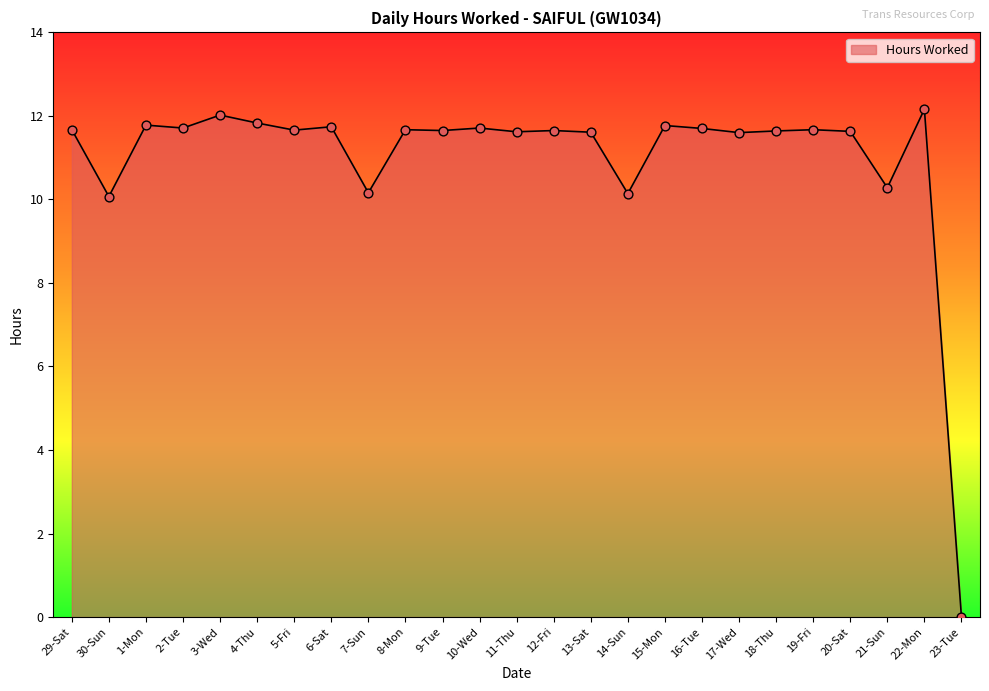

Which has a higher value, 3-Wed or 22-Mon?

22-Mon